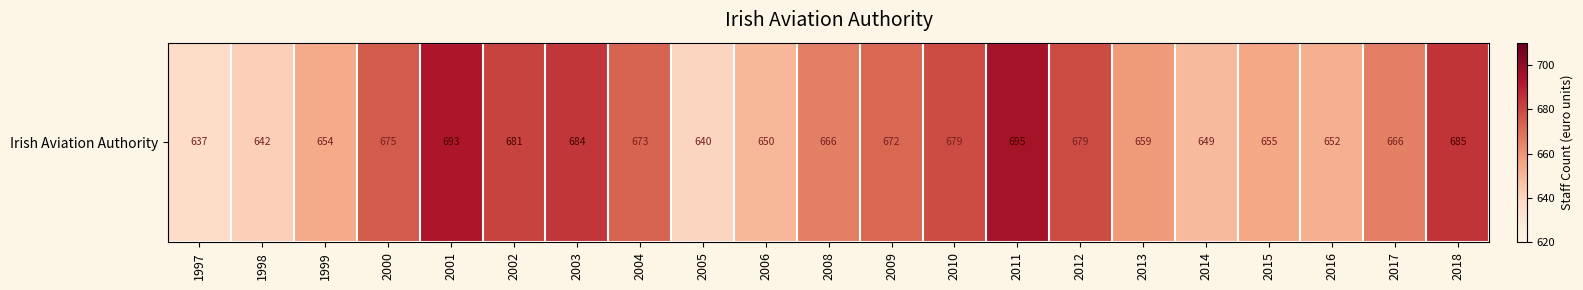

What value does the data have at 2006, to the nearest 5?

650